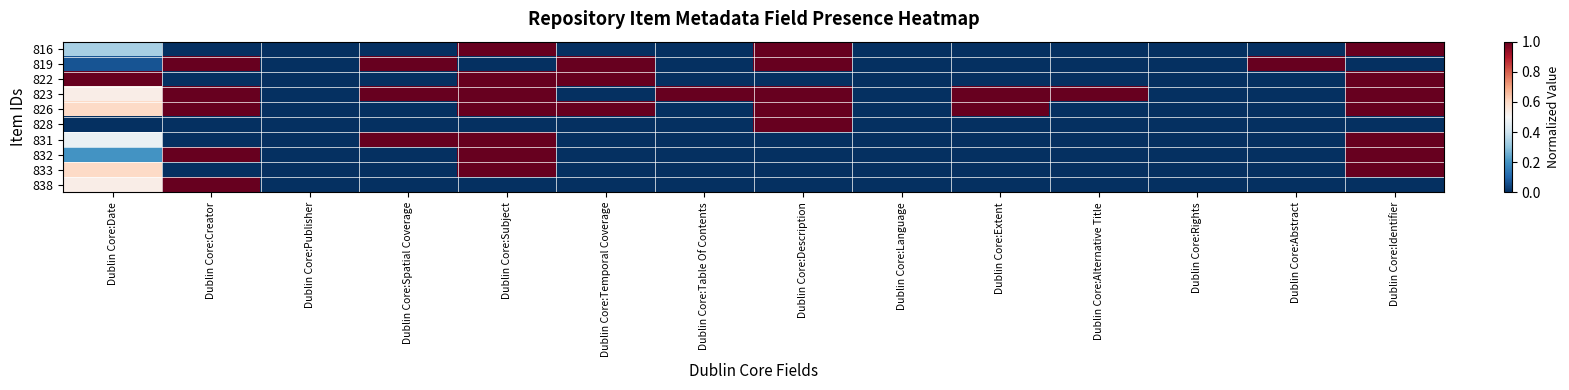

List the series in order of their peak value, lowest first.

816, 819, 822, 823, 826, 828, 831, 832, 833, 838